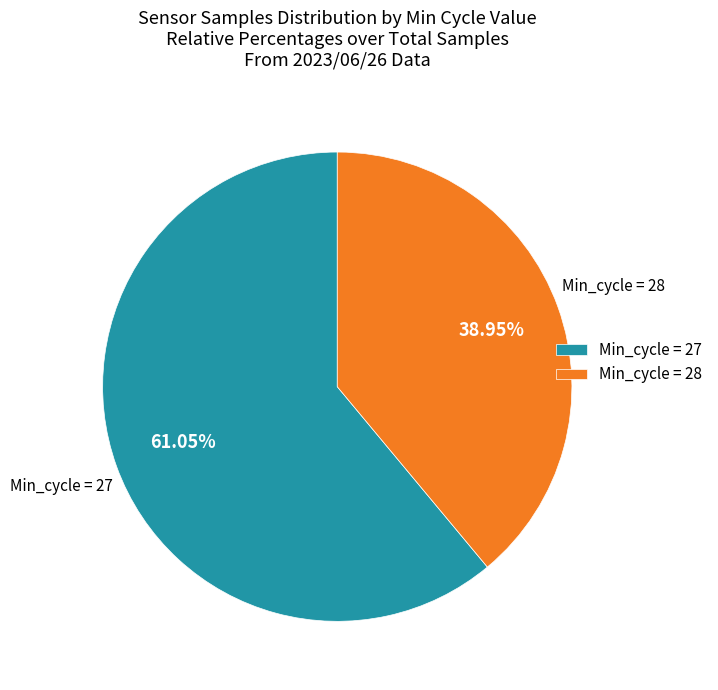

Does Min_cycle = 28 represent more than half of the total?

No